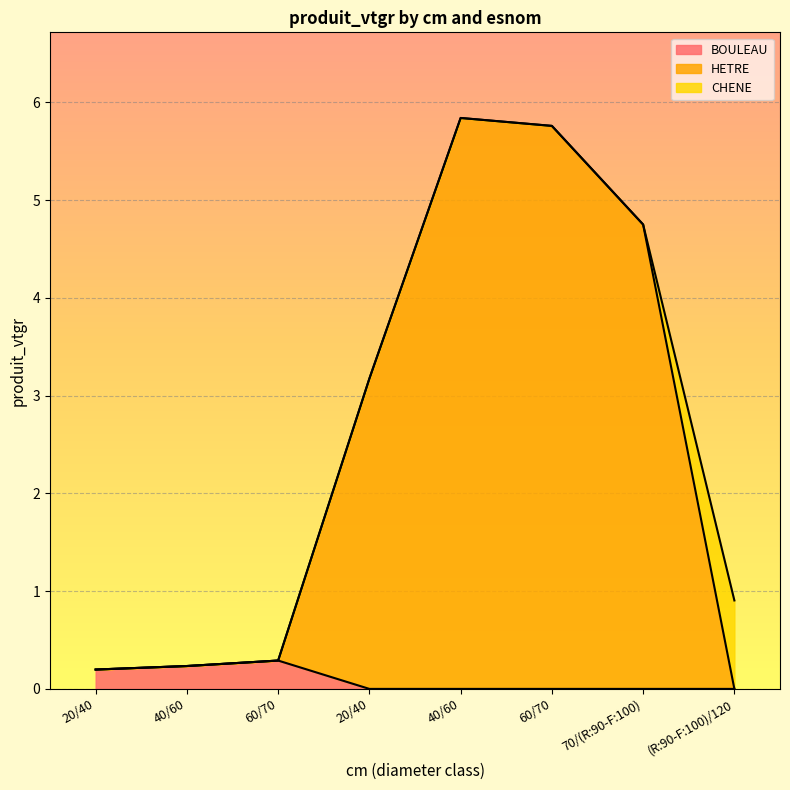

How many data points in HETRE are less than 3?

4